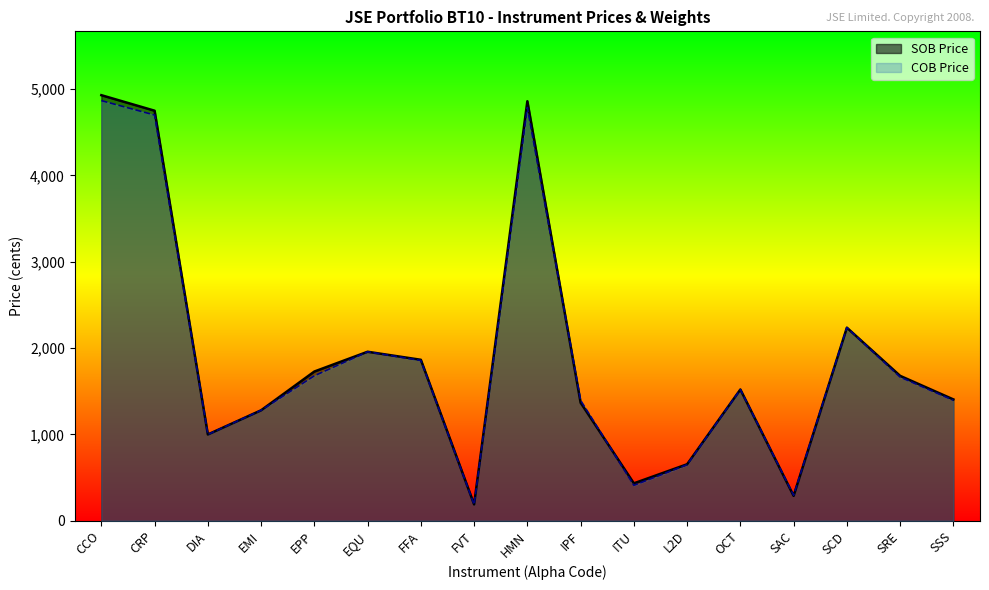

Rank the categories by SOB Price value from lowest to highest.

FVT, SAC, ITU, L2D, DIA, EMI, IPF, SSS, OCT, SRE, EPP, FFA, EQU, SCD, CRP, HMN, CCO